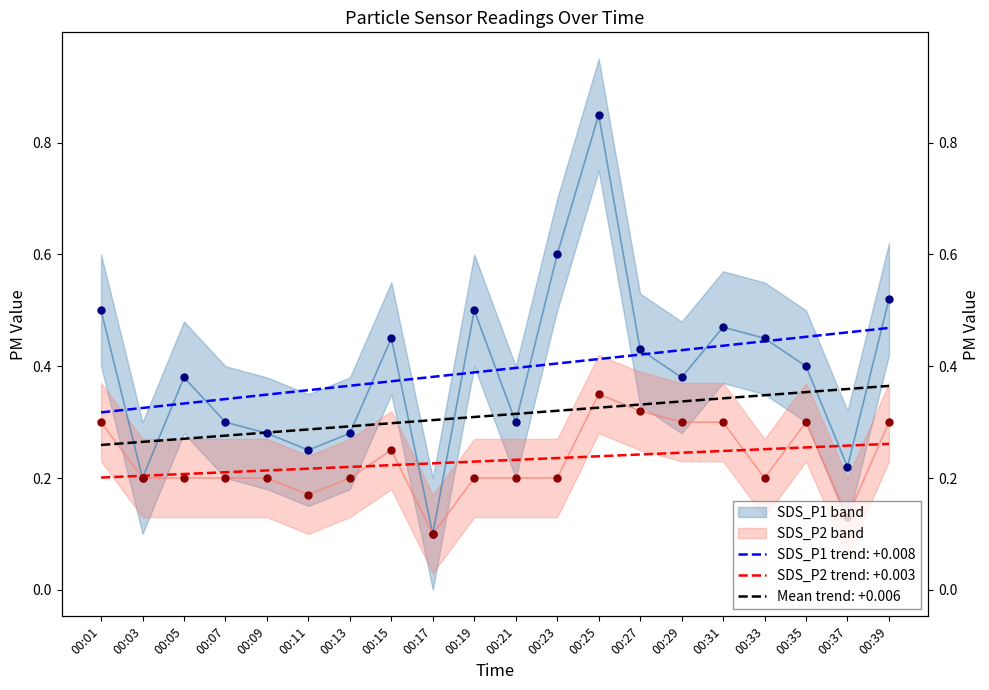

What are all the series names shown in the legend?

SDS_P1, SDS_P2